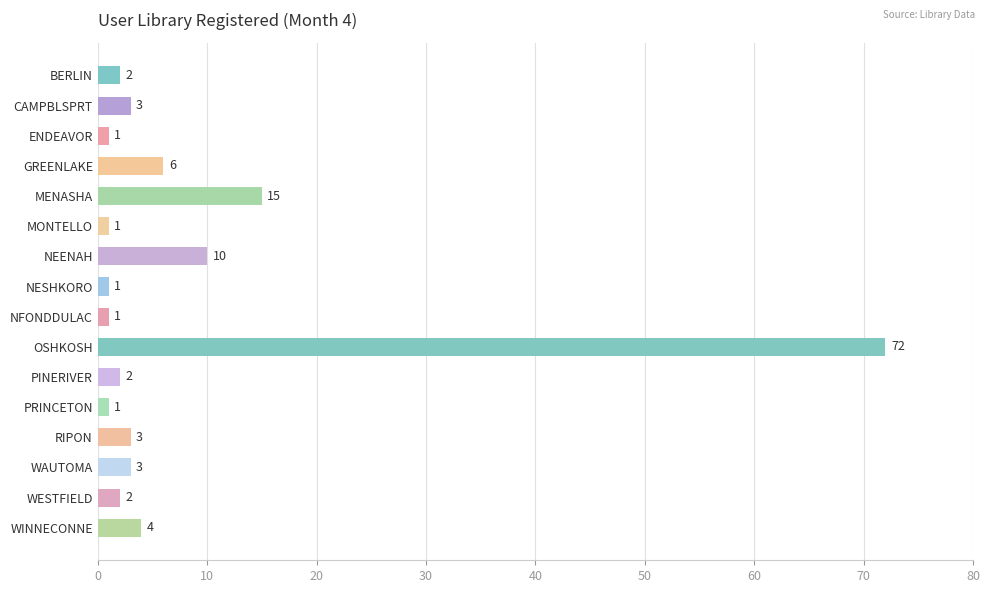

Is it true that the value at MENASHA is 8?

False